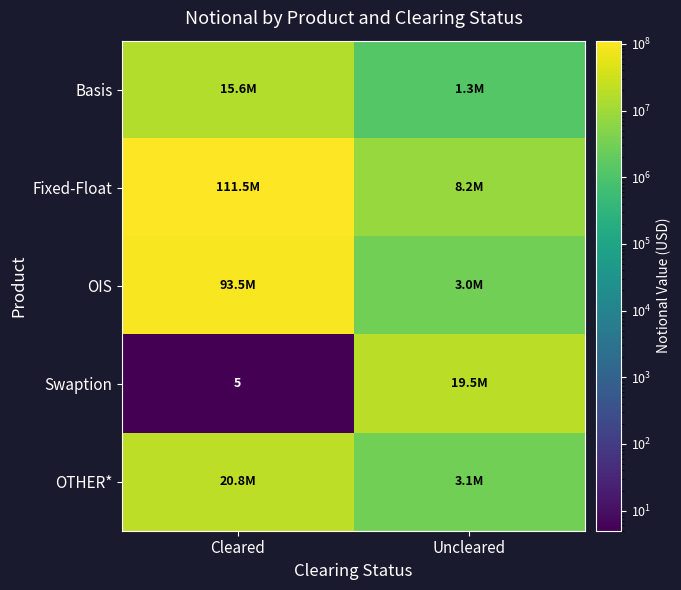

What is the difference between the highest and lowest values at Cleared?

111470967